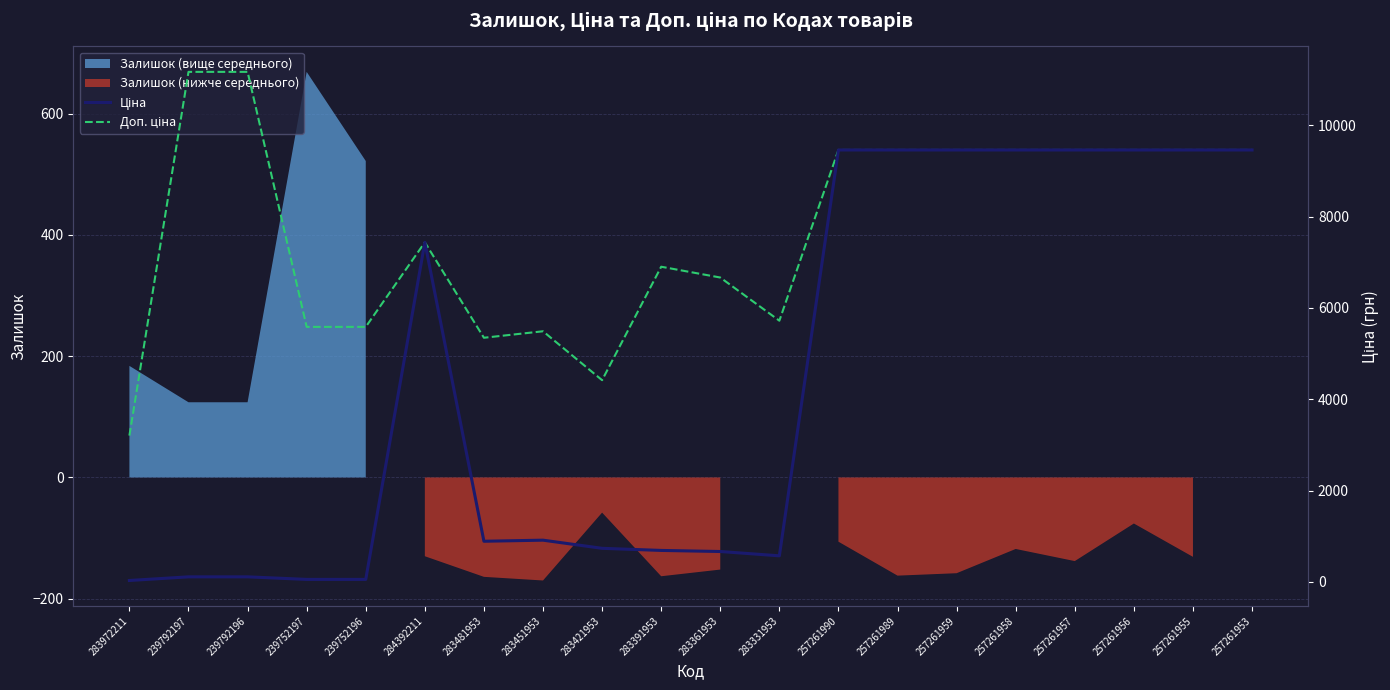

What is the difference between the Доп. ціна values at 239792196 and 239752197?

5584.0